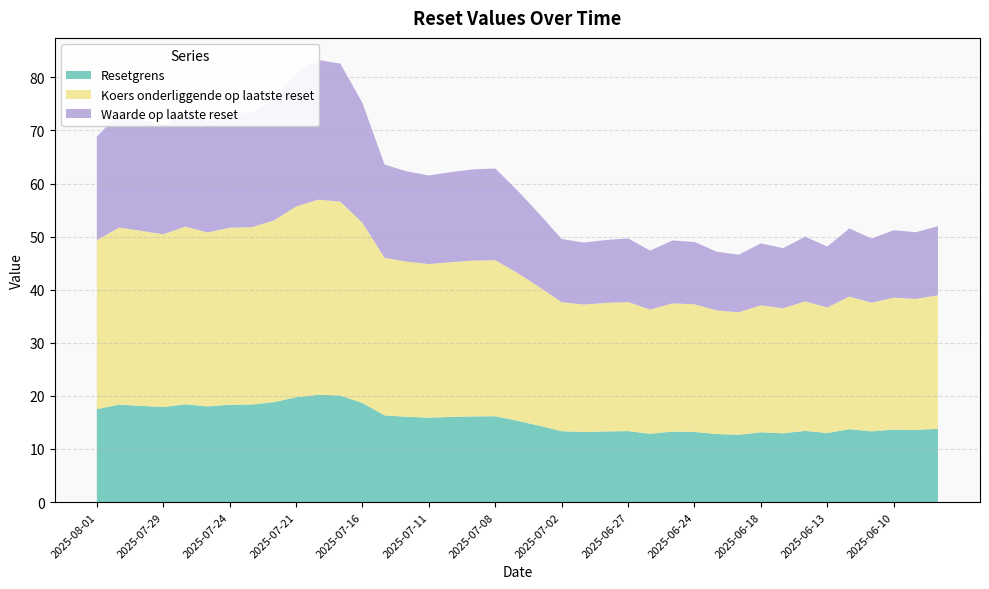

Reading right to left, transcribe all the data shown in this chart.

Resetgrens: 13.8	13.6	13.7	13.3	13.7	13.0	13.4	13.0	13.2	12.7	12.8	13.2	13.3	12.9	13.4	13.3	13.2	13.4	14.4	15.3	16.2	16.1	16.0	15.9	16.1	16.3	18.7	20.1	20.2	19.8	18.8	18.4	18.3	18.0	18.4	17.9	18.1	18.3	17.5
Koers onderliggende op laatste reset: 25.1	24.7	24.8	24.2	25.0	23.7	24.4	23.6	23.9	23.1	23.3	24.0	24.1	23.4	24.3	24.2	24.0	24.3	26.1	27.9	29.4	29.4	29.2	28.9	29.2	29.7	33.9	36.5	36.8	35.9	34.2	33.4	33.3	32.8	33.5	32.5	33.0	33.4	31.8
Waarde op laatste reset: 13.0	12.6	12.7	12.1	12.8	11.5	12.2	11.3	11.7	10.8	11.1	11.8	11.8	11.1	12.0	11.9	11.7	11.9	13.7	15.5	17.3	17.2	17.0	16.7	17.0	17.6	22.6	26.0	26.3	25.1	22.7	21.6	21.6	20.8	21.7	20.5	21.0	21.5	19.5